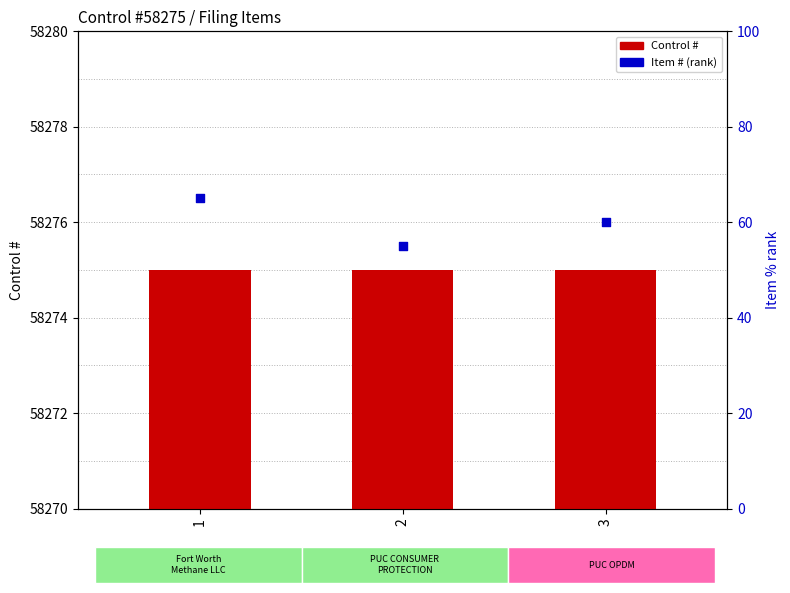

At how many categories does at least one series exceed 5893?

3